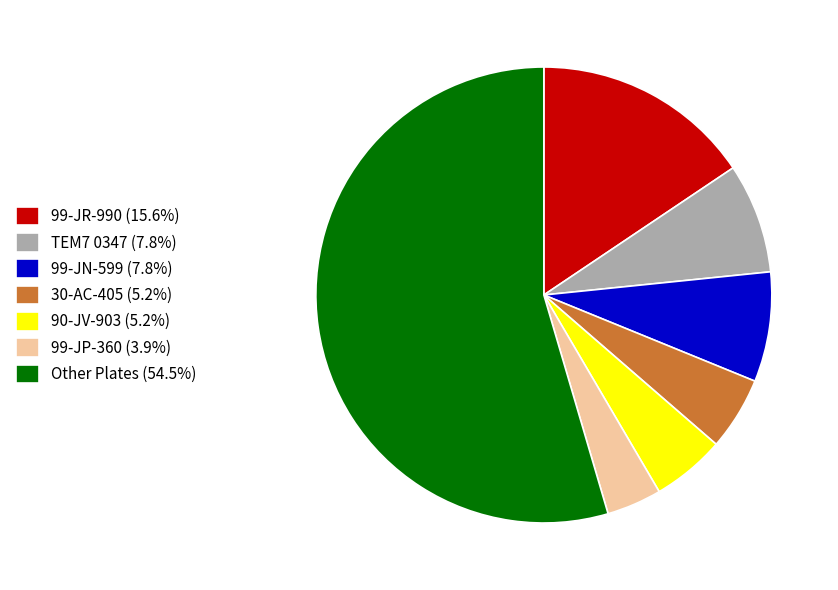

Is there any slice that represents more than half of the pie?

Yes